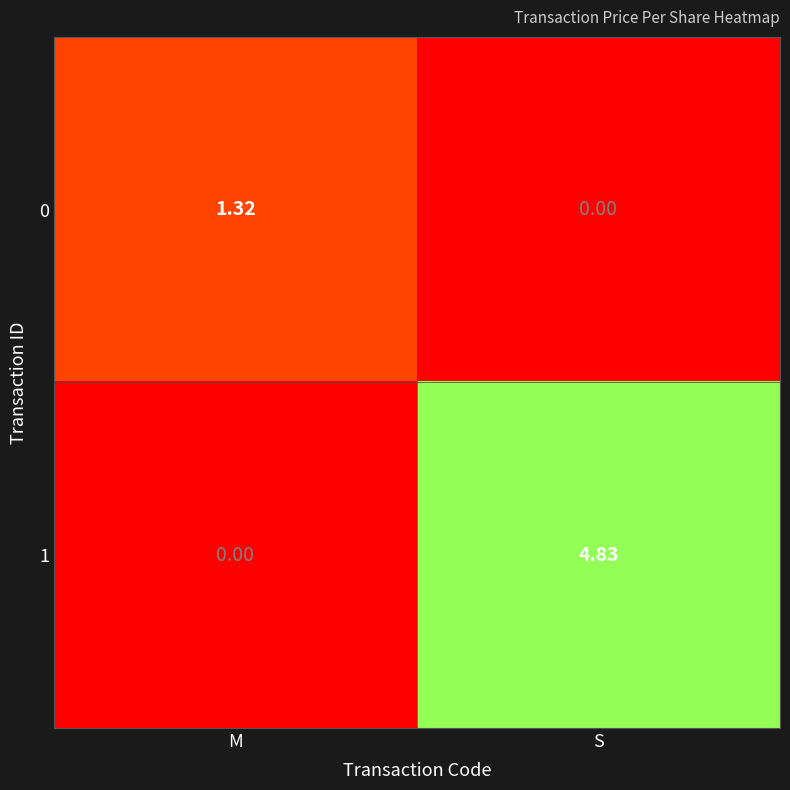

Between M and S, which series saw the biggest shift?

1